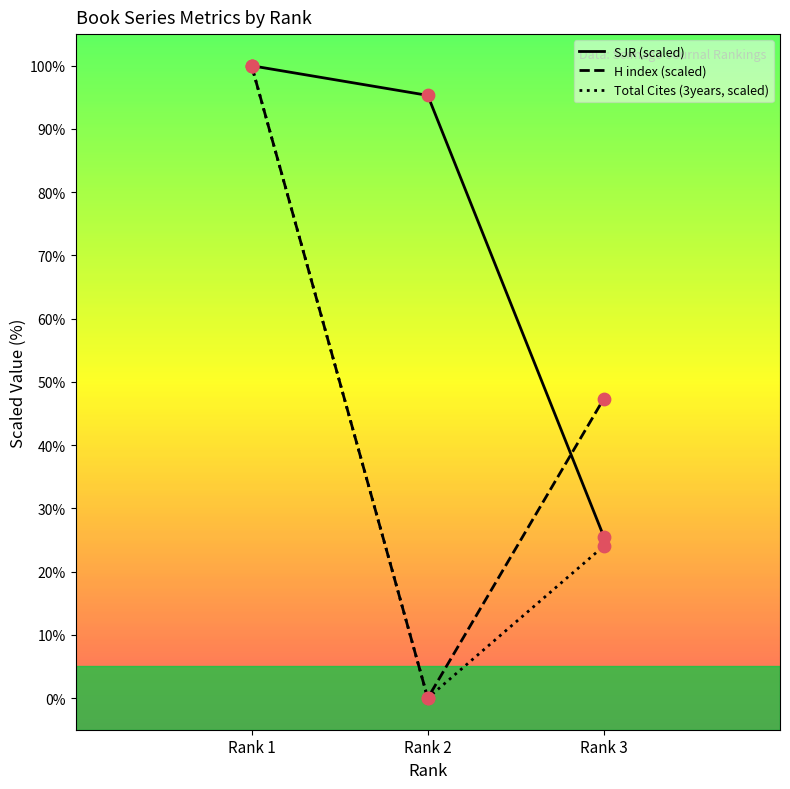

Which series has the largest total across all categories?

SJR (scaled)